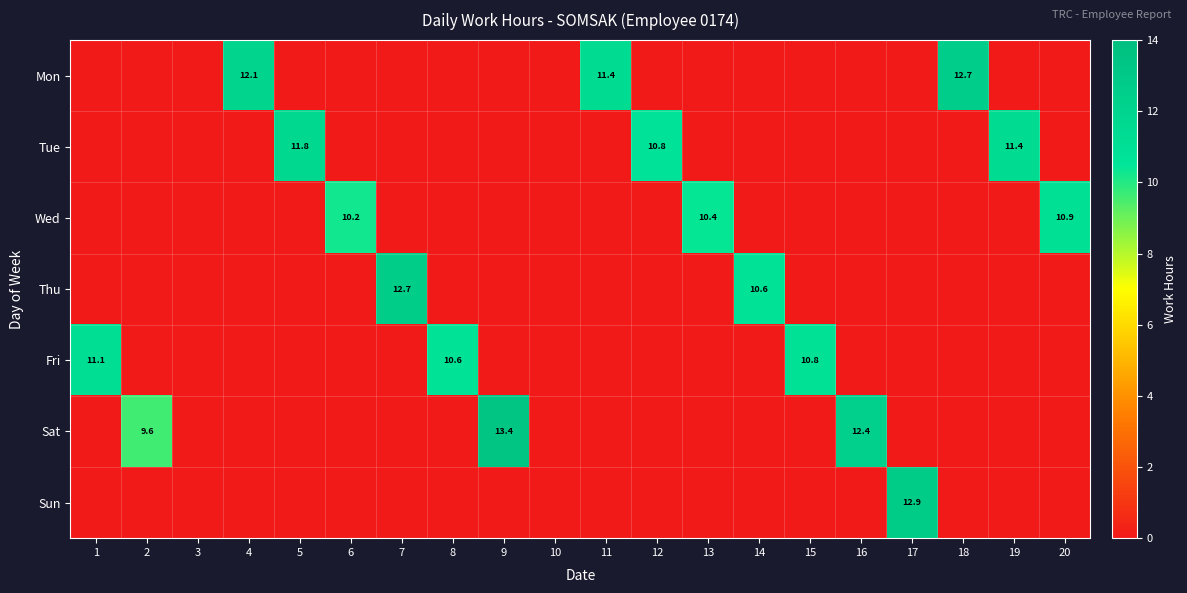

At which label does Thu reach its minimum?

1